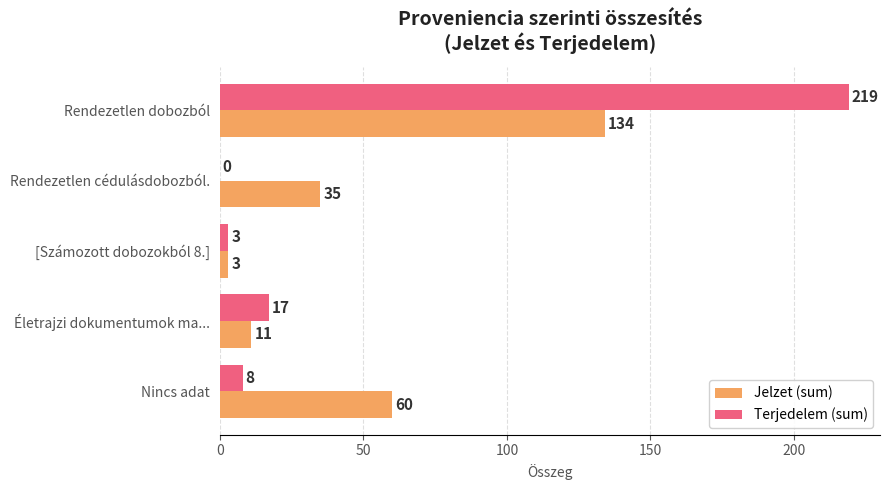

At which label does Jelzet (sum) reach its peak?

Rendezetlen dobozból